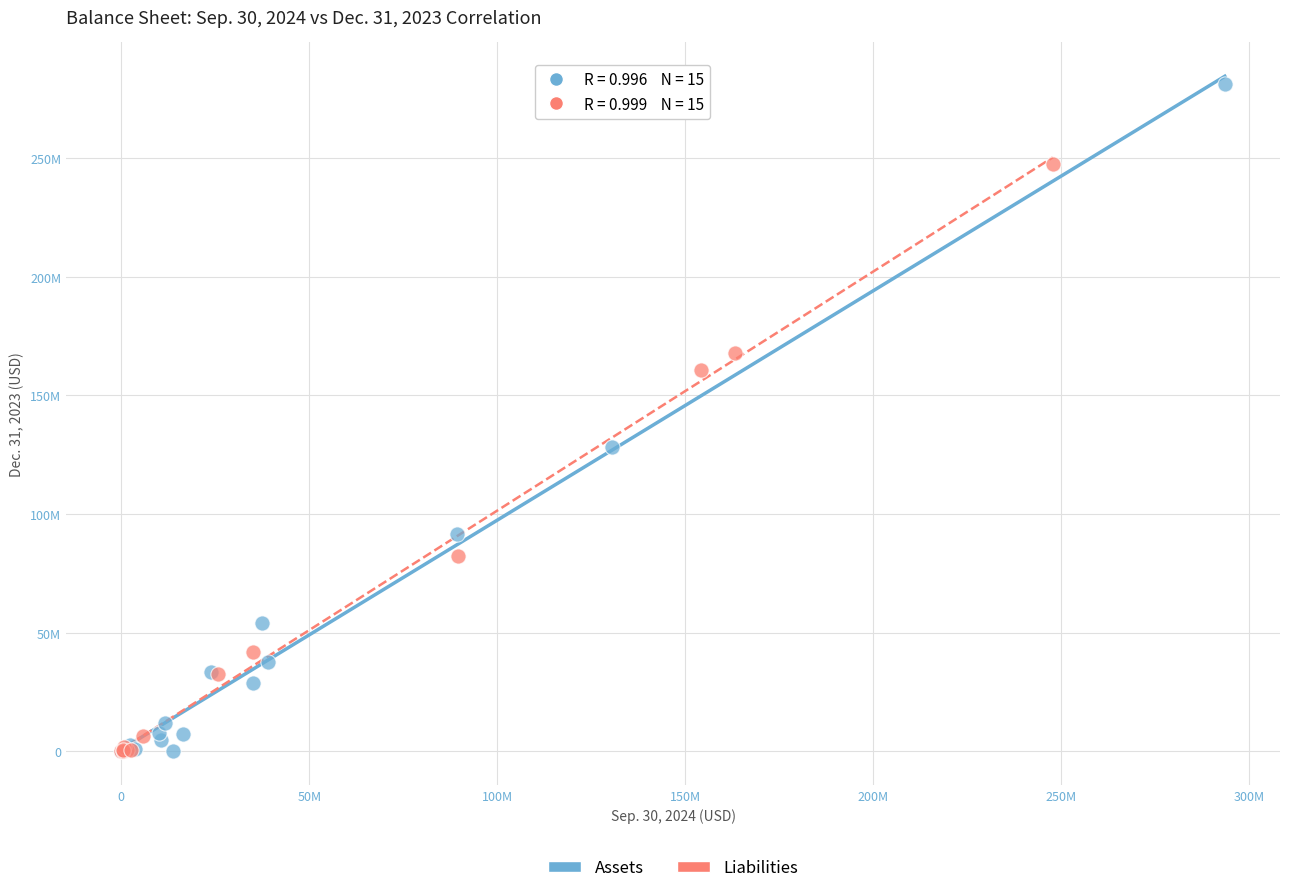

What are all the series names shown in the legend?

Assets, Liabilities